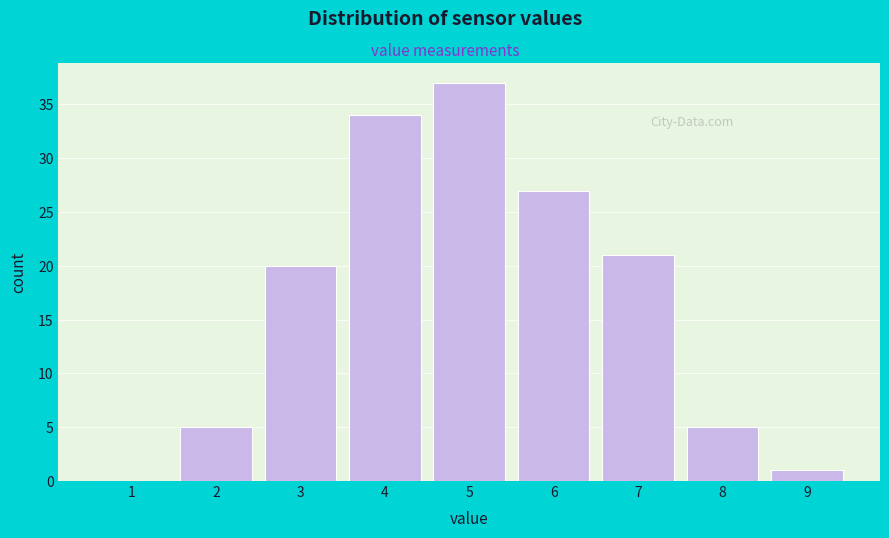

Reading left to right, transcribe all the data shown in this chart.

1=0	2=5	3=20	4=34	5=37	6=27	7=21	8=5	9=1